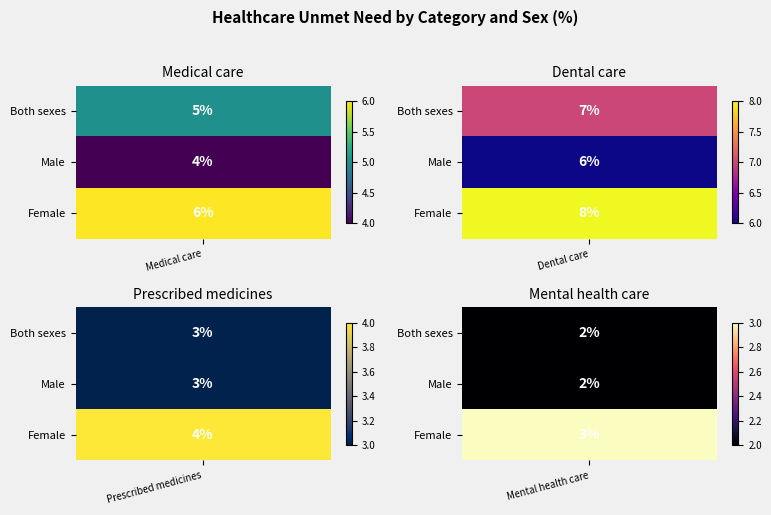

Reading left to right, extract all data points from this chart.

Medical care: Both sexes=5	Male=4	Female=6
Dental care: Both sexes=7	Male=6	Female=8
Prescribed medicines: Both sexes=3	Male=3	Female=4
Mental health care: Both sexes=2	Male=2	Female=3